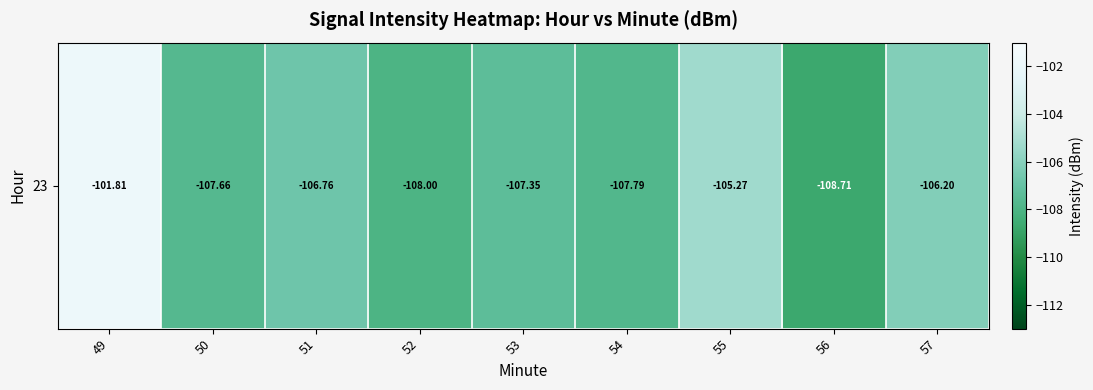

What is the maximum value shown in the chart?

-101.8